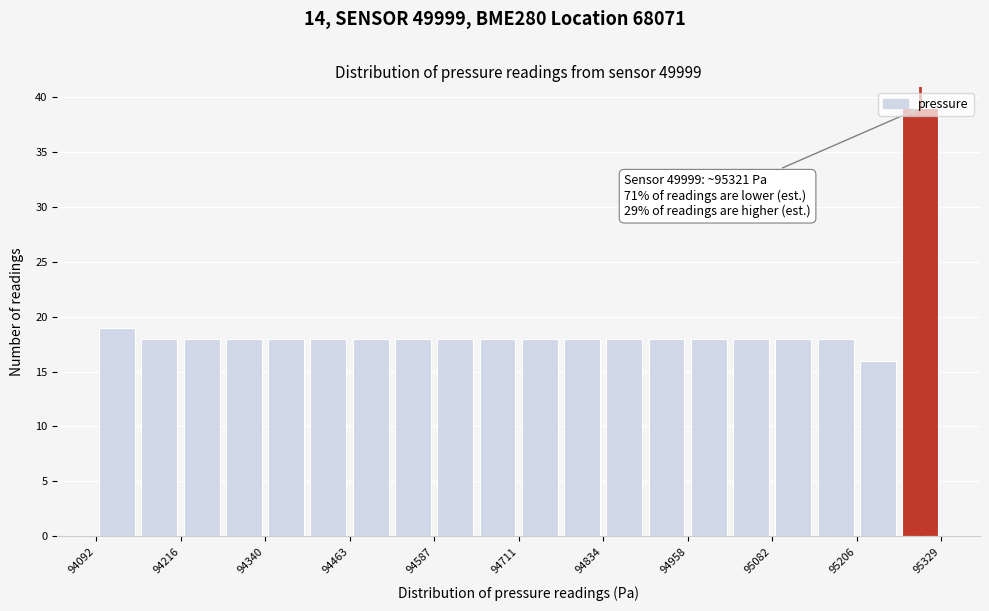

Around what value on the x-axis is the tallest bar? Give the approximate position of its centre, as read against the axis.

95300